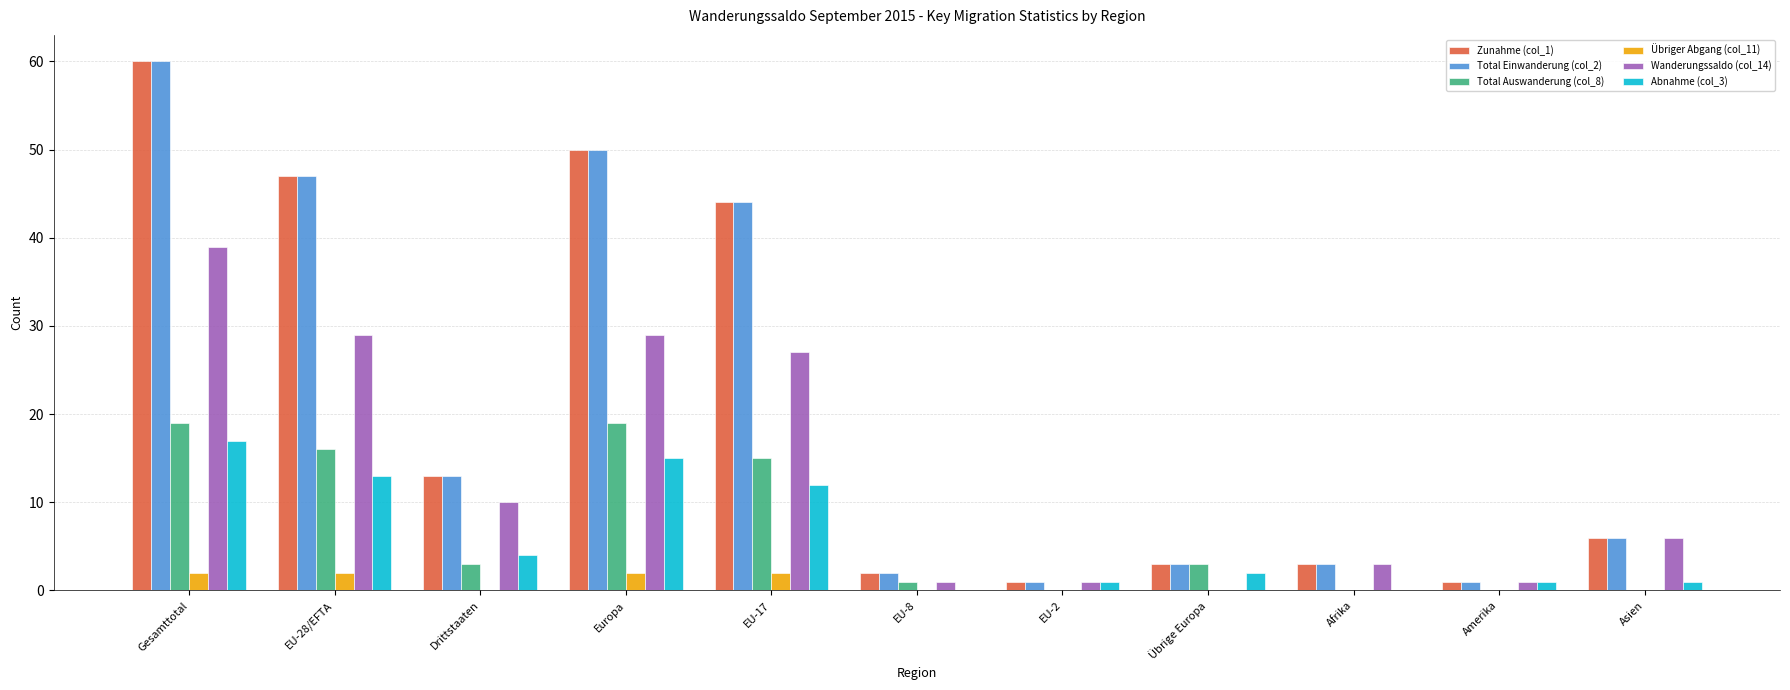

How many groups of bars are there?

11